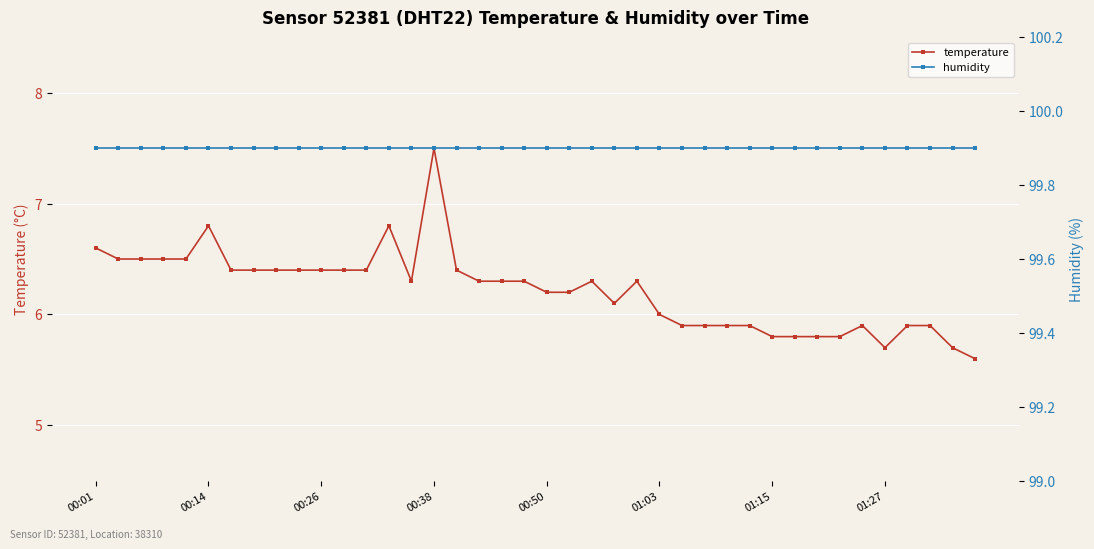

How many values in the temperature series are below 6?

14